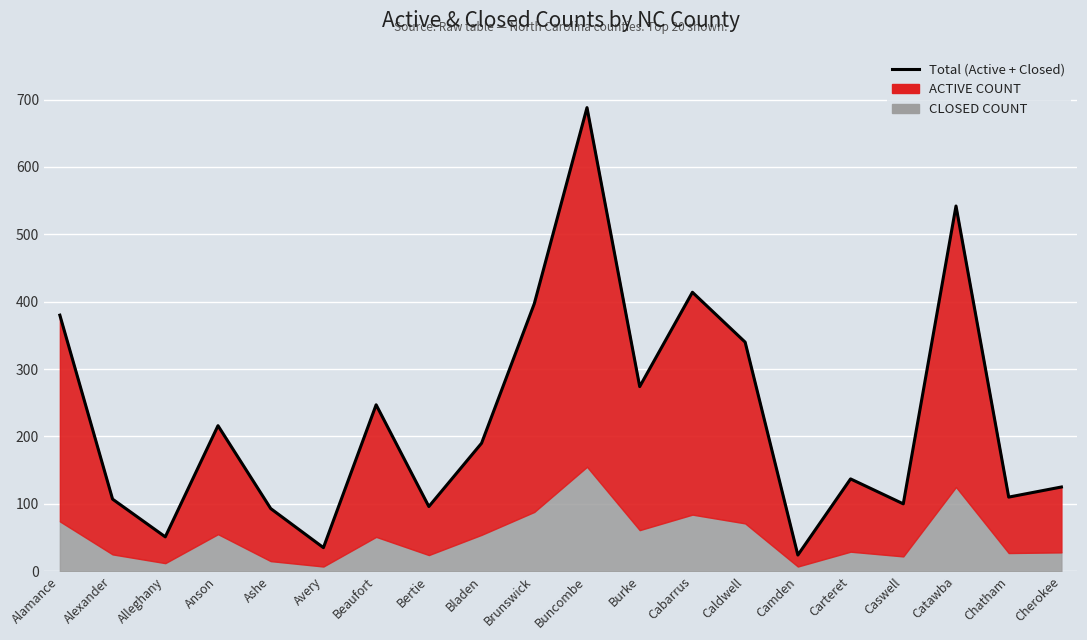

What is the minimum value shown in the chart?

24